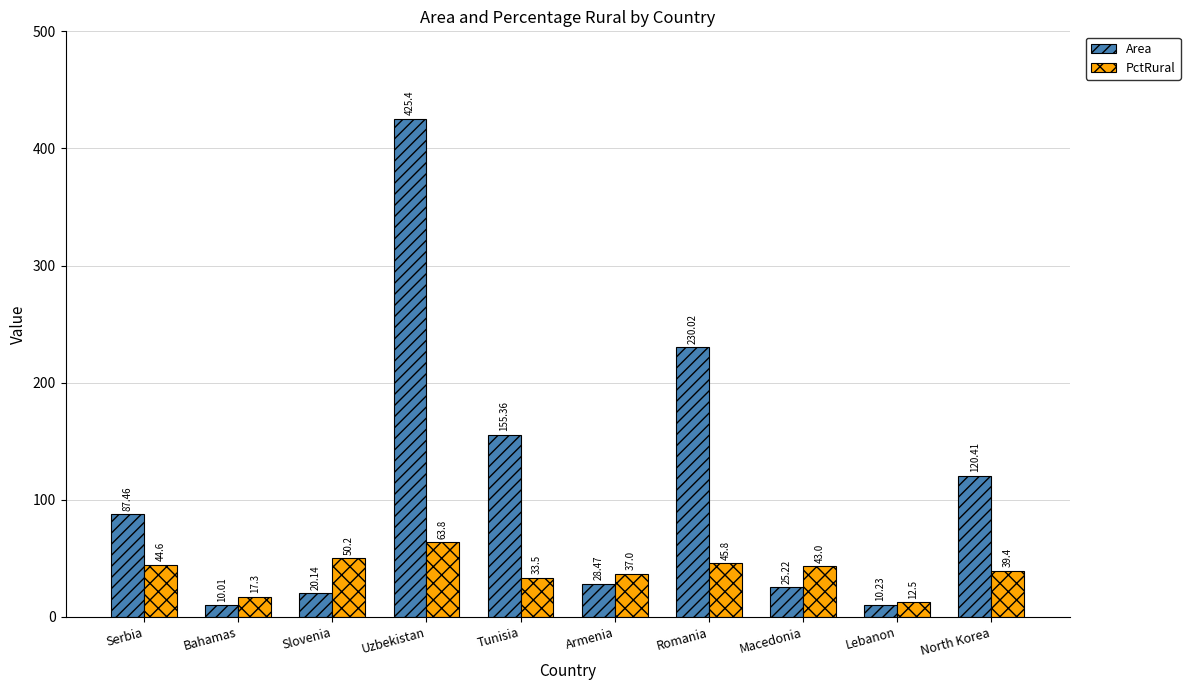

At which label does Area first exceed 87?

Serbia